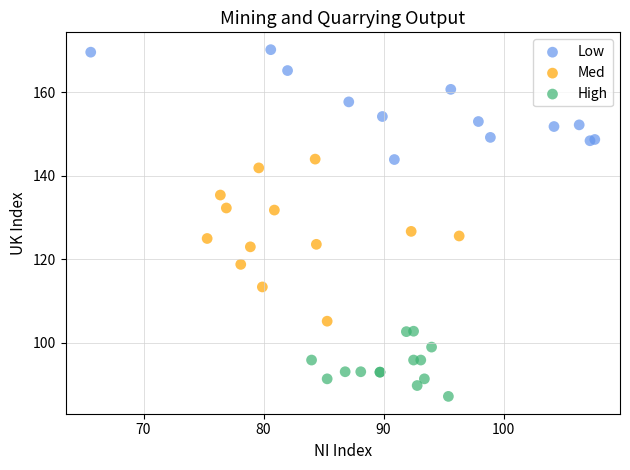

Which series contains the highest Y value?

Low